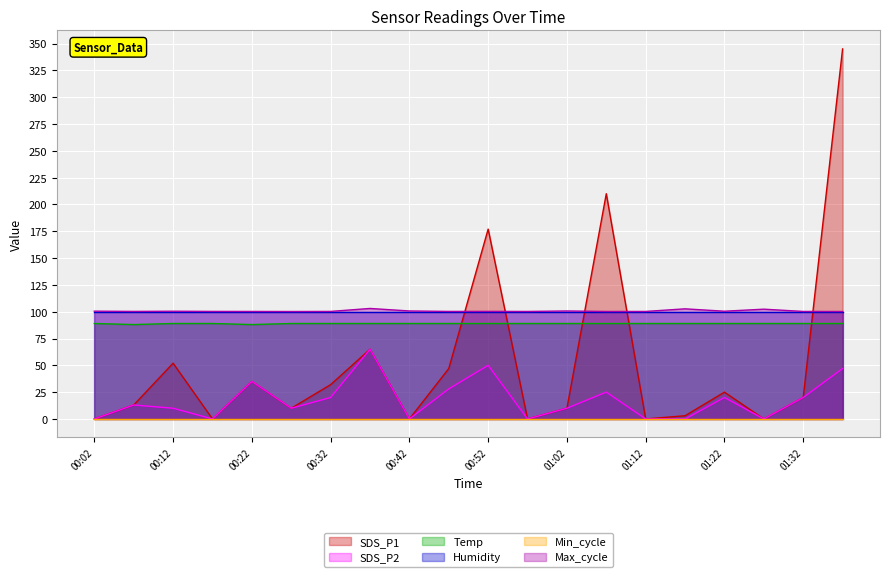

What is the label of the 2nd point from the left?

00:07